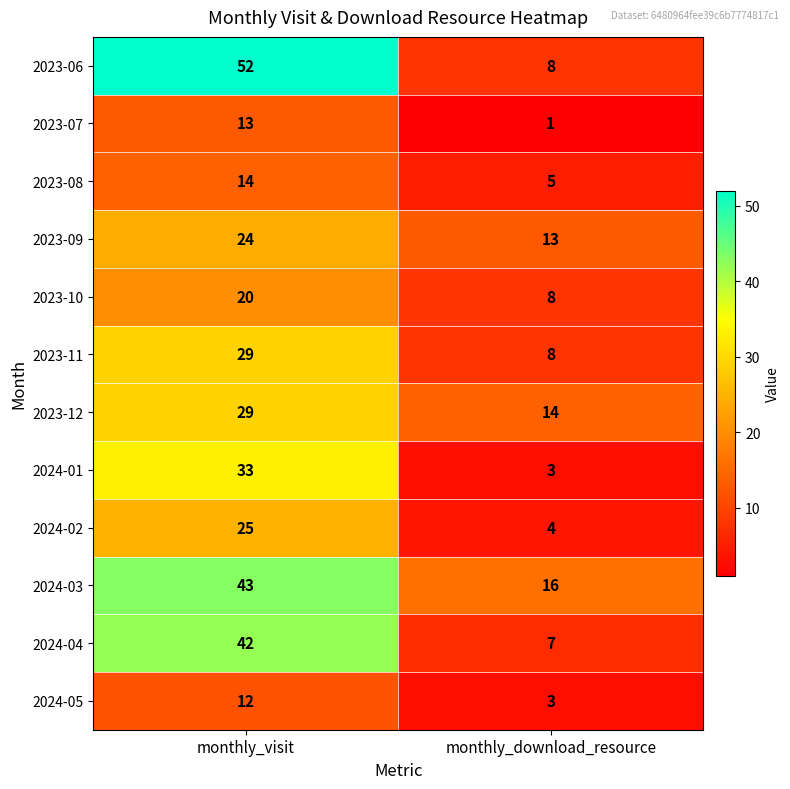

At which label is 2024-05 closest to 7?

monthly_download_resource